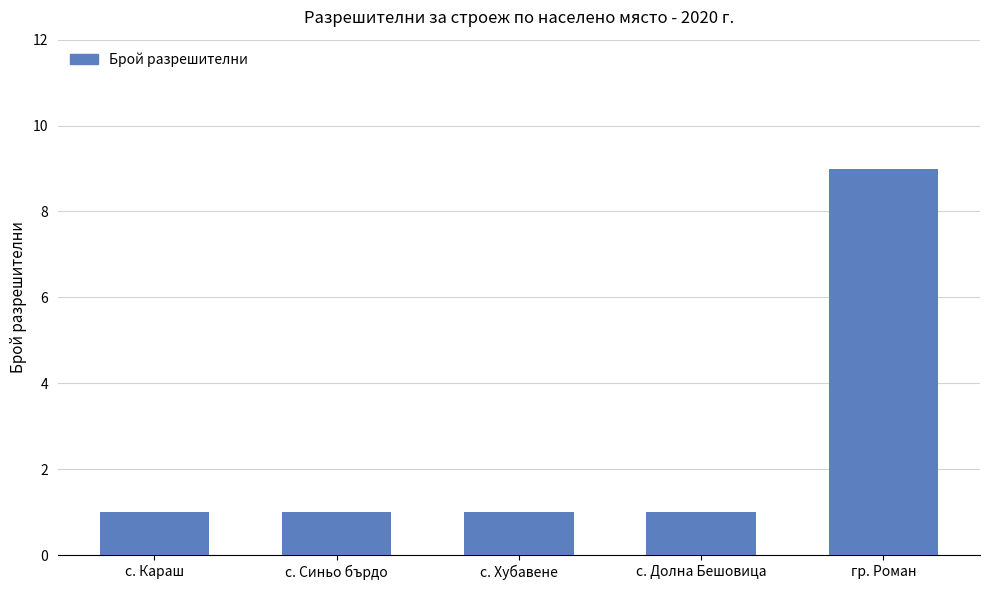

What is the minimum value shown in the chart?

1